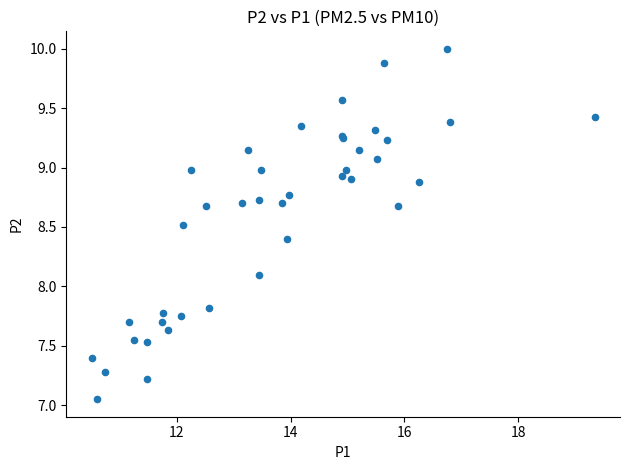

What Y value in the scatter plot is closest to 8?

8.1